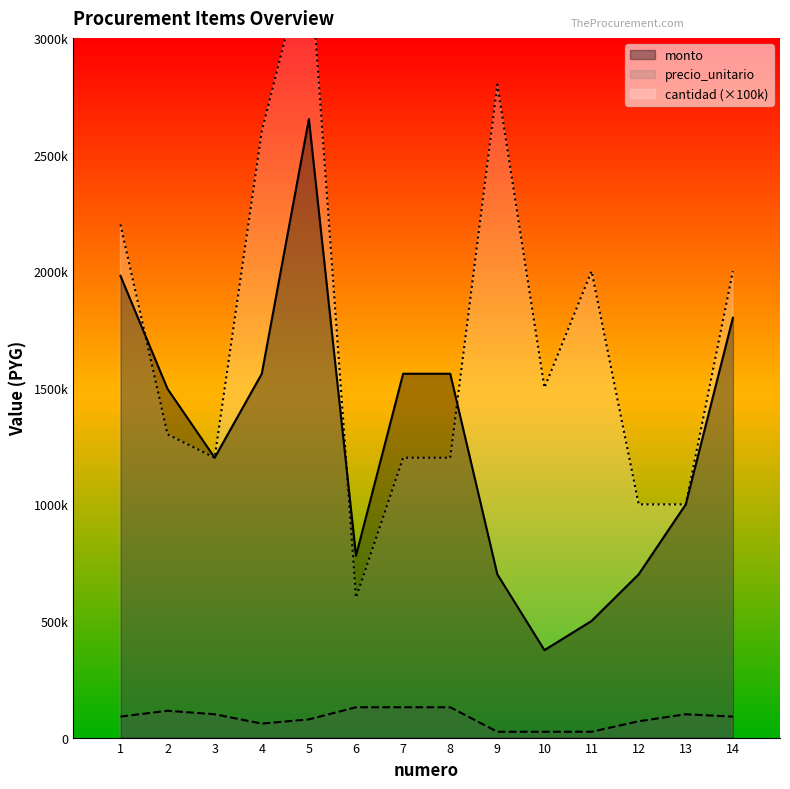

At how many categories does at least one series exceed 1361960?

10